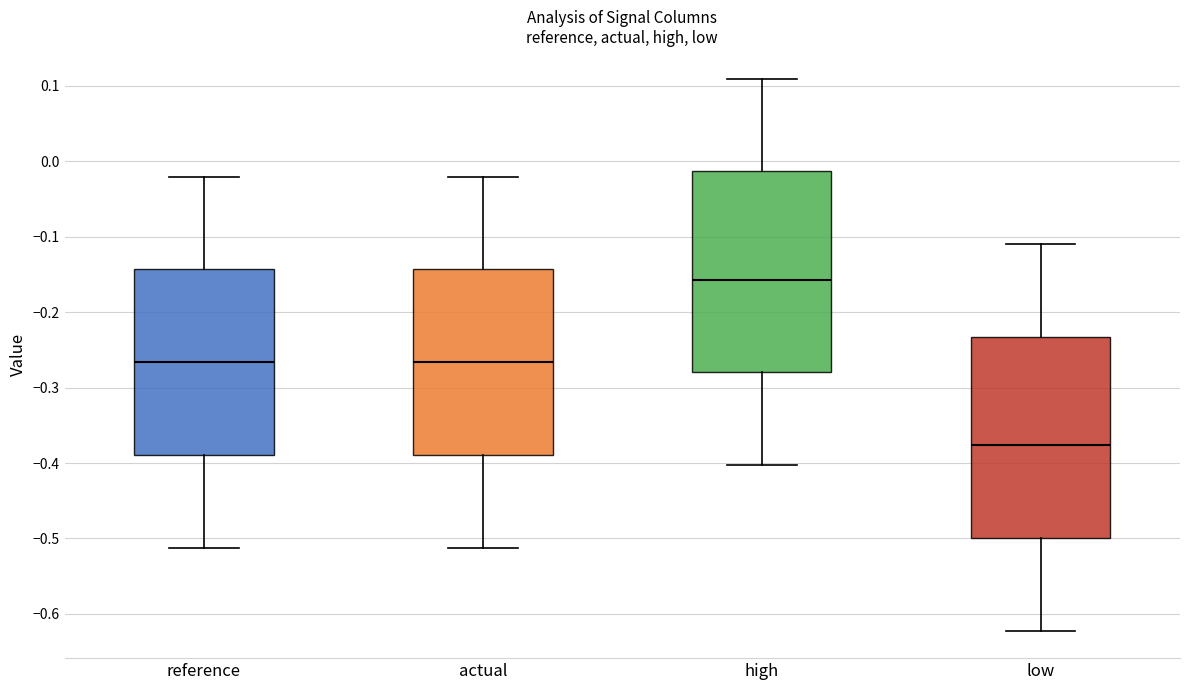

Reading left to right, transcribe this box plot: for each box, give where its median line is, the range the box spans, and where its two whiskers end, as read against the y-axis. The values are not printed on the chart, so give them approximately, as read against the axis.

reference: median -0.27, box -0.39 to -0.14, whiskers -0.51 to -0.02
actual: median -0.27, box -0.39 to -0.14, whiskers -0.51 to -0.02
high: median -0.16, box -0.28 to -0.01, whiskers -0.40 to 0.11
low: median -0.38, box -0.50 to -0.23, whiskers -0.62 to -0.11